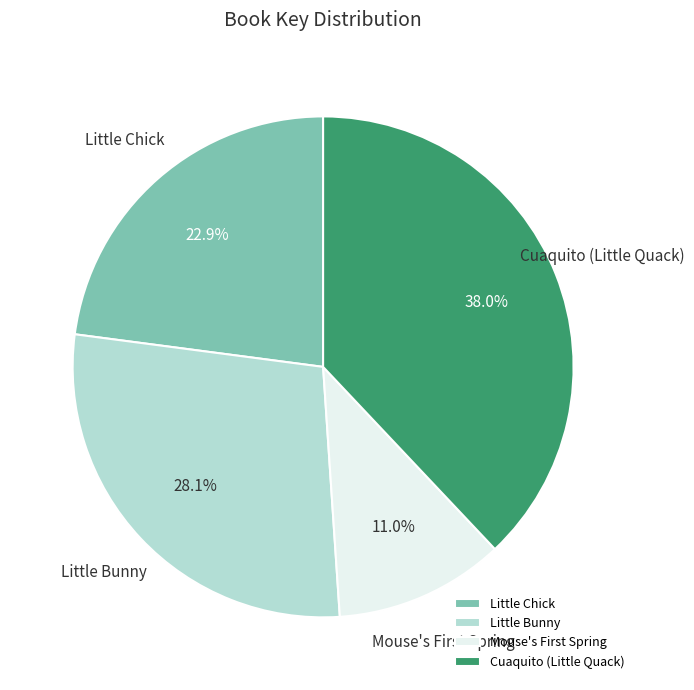

Count the number of slices in the pie.

4